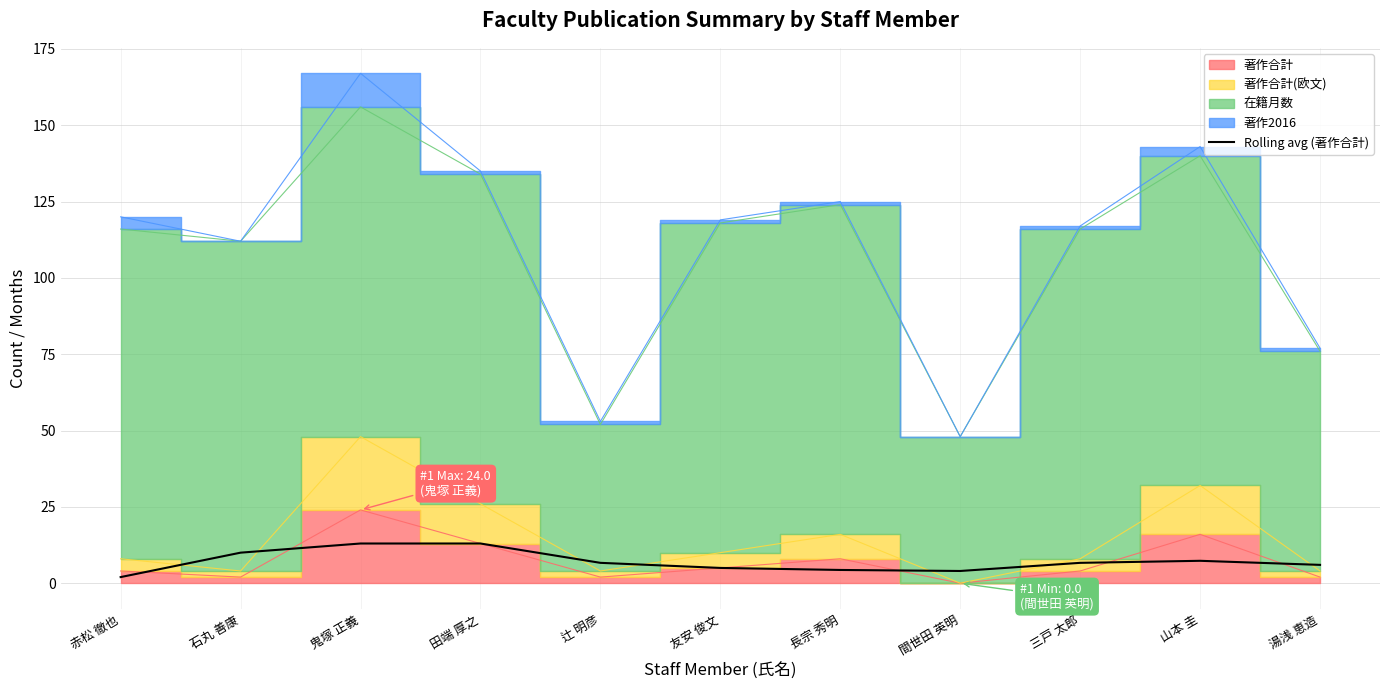

The Rolling avg (著作合計) series shows 13.0 at 田端 厚之. True or false?

True